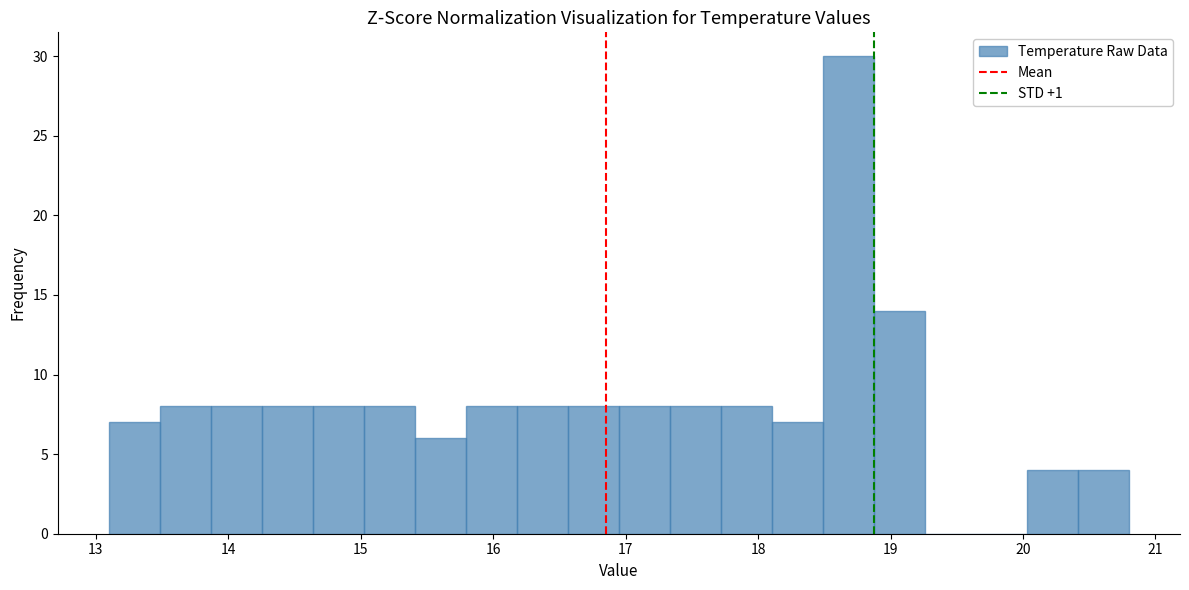

Around what value on the x-axis is the tallest bar? Give the approximate position of its centre, as read against the axis.

18.7